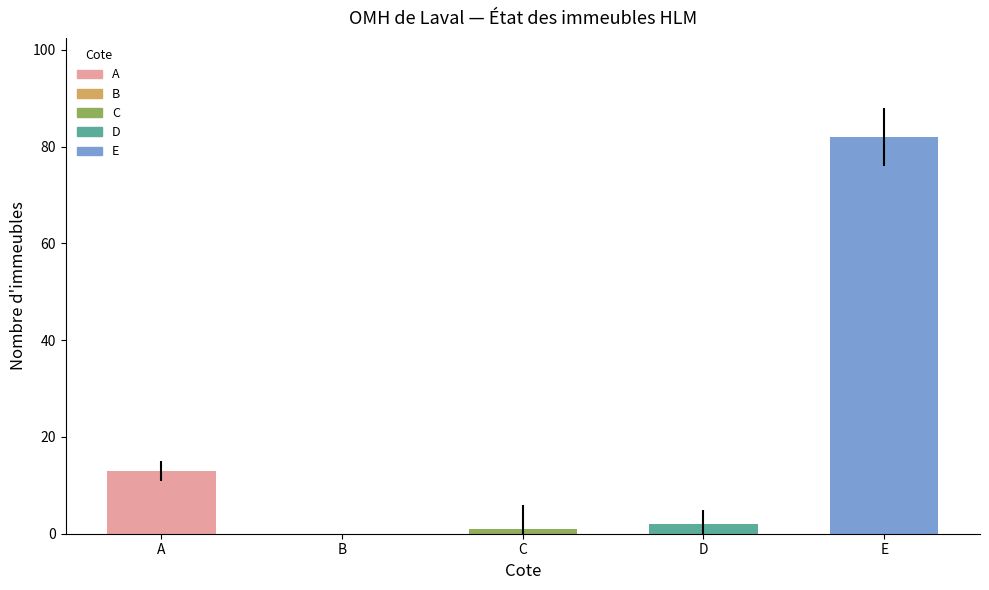

What is the maximum value shown in the chart?

82